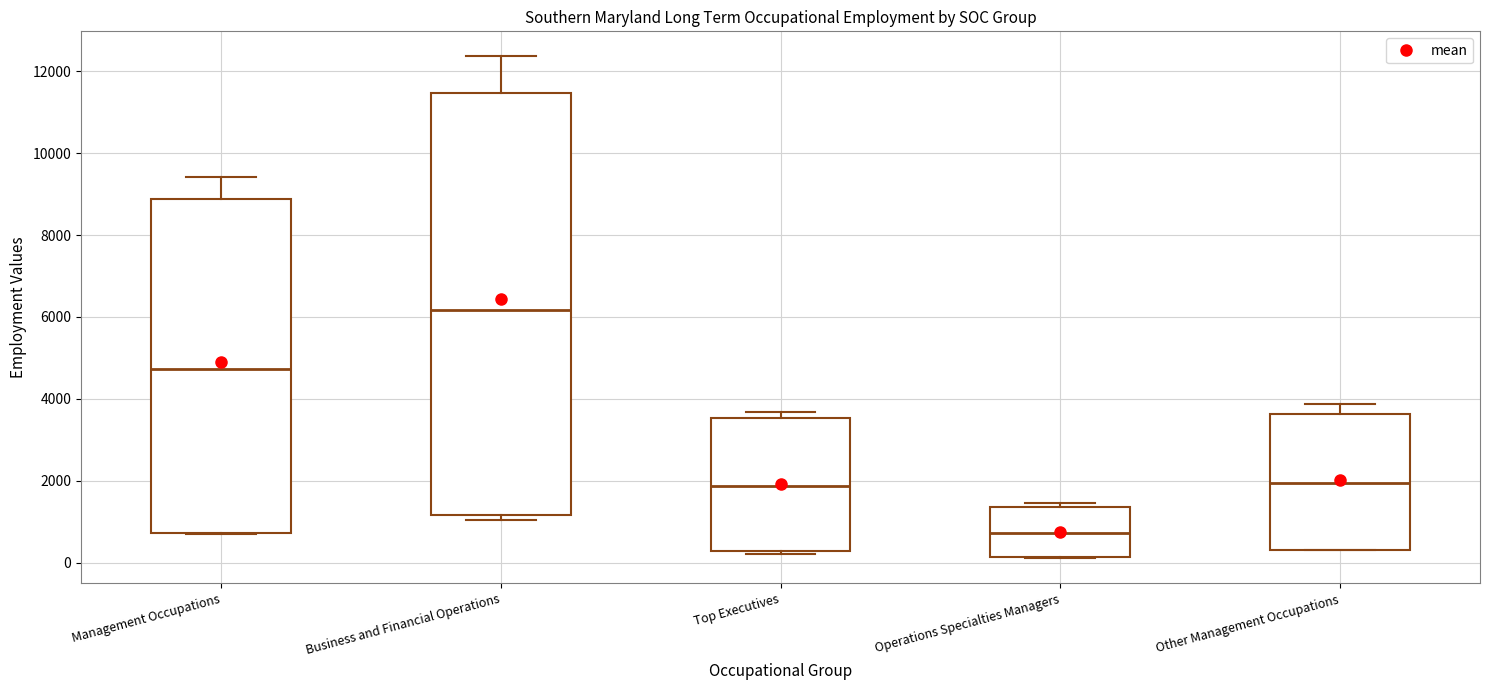

Which box has the highest median line?

Business and Financial Operations